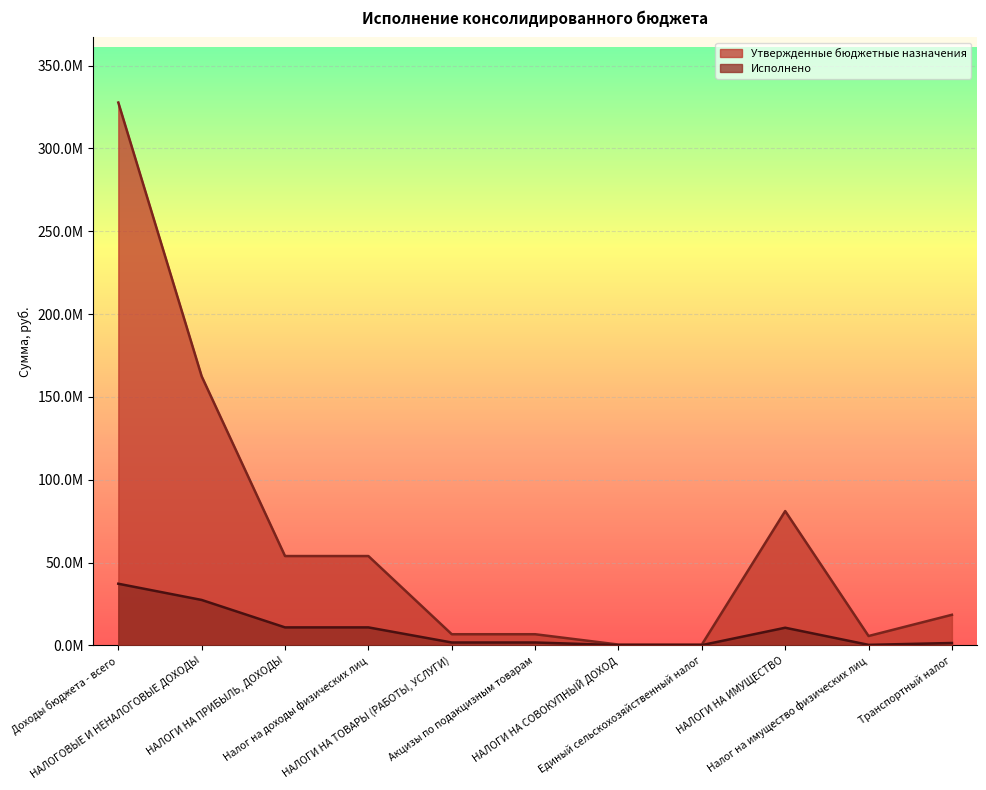

What is the average value of the Утвержденные бюджетные назначения series?

65238889.0